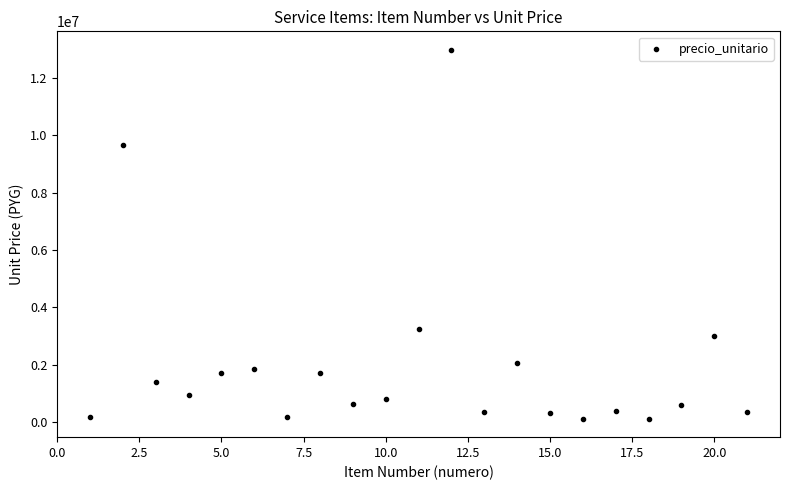

What Y value in the scatter plot is closest to 6552000?

9660000